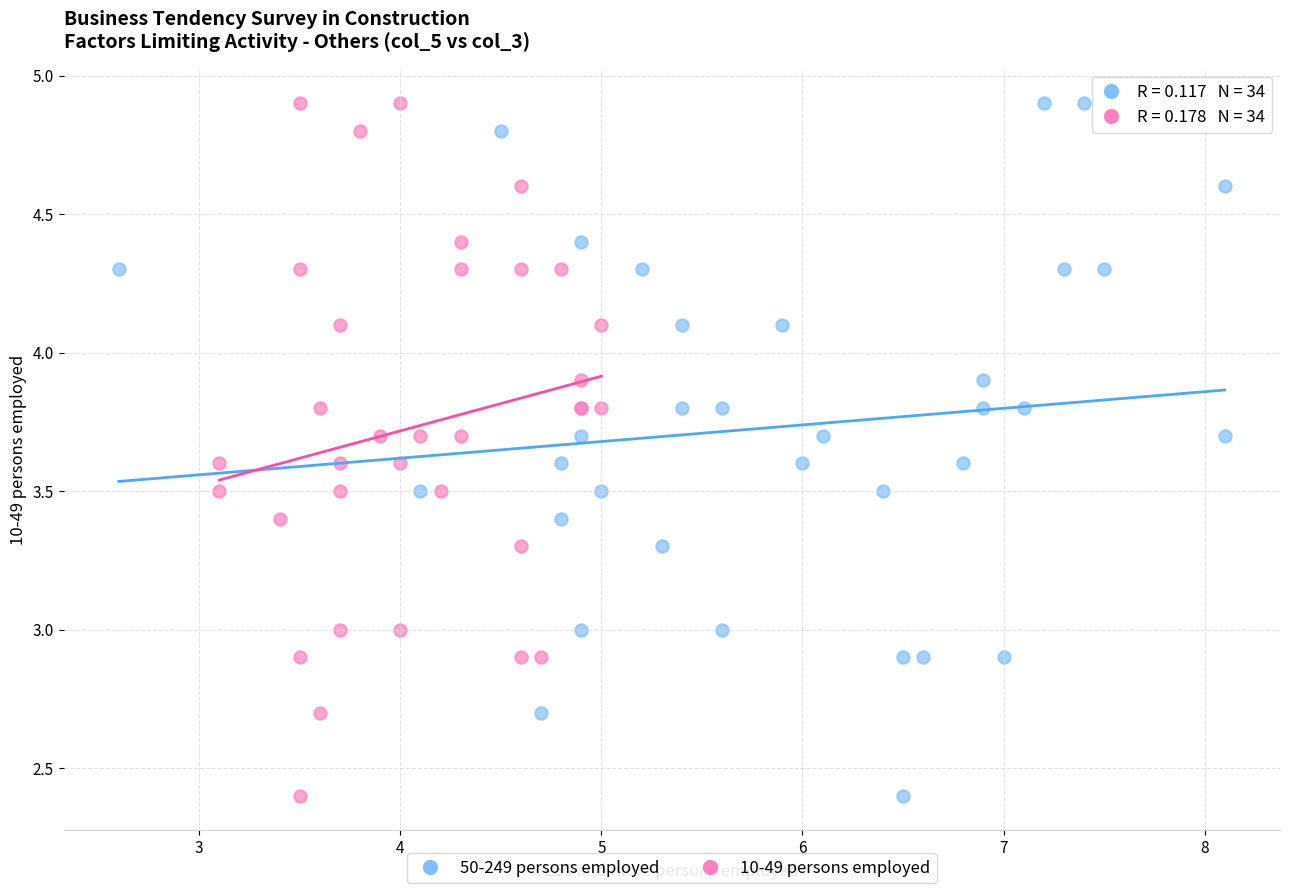

What are all the series names shown in the legend?

50-249 persons employed, 10-49 persons employed